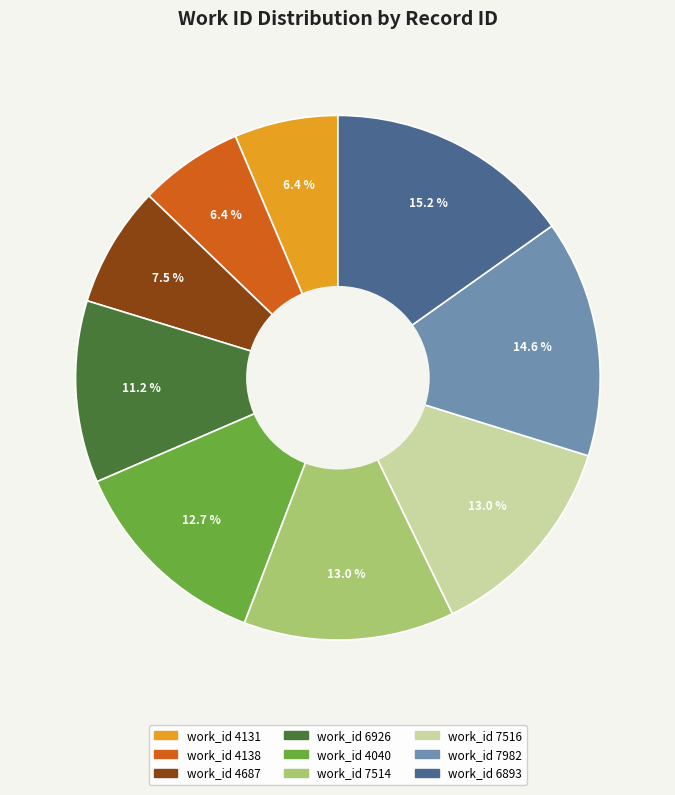

Is there any slice that represents more than half of the pie?

No